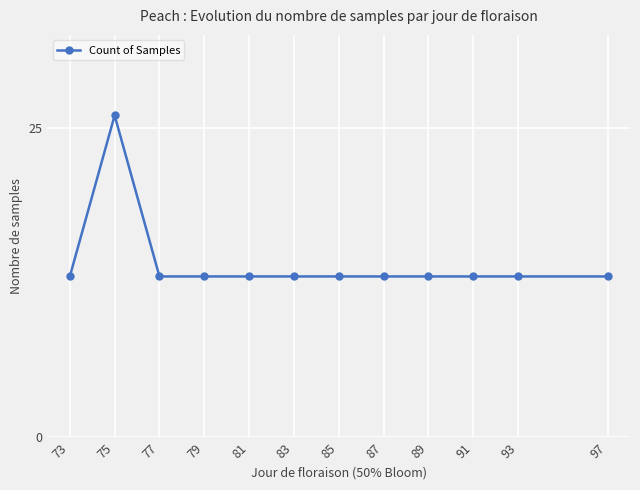

Where is the first local maximum?

75